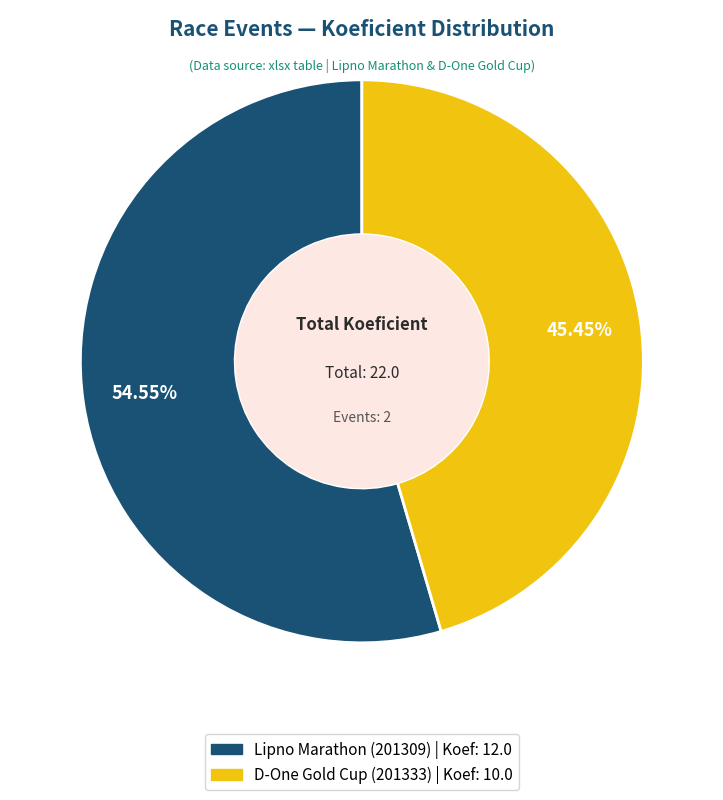

Which category has the biggest portion of the pie?

201309